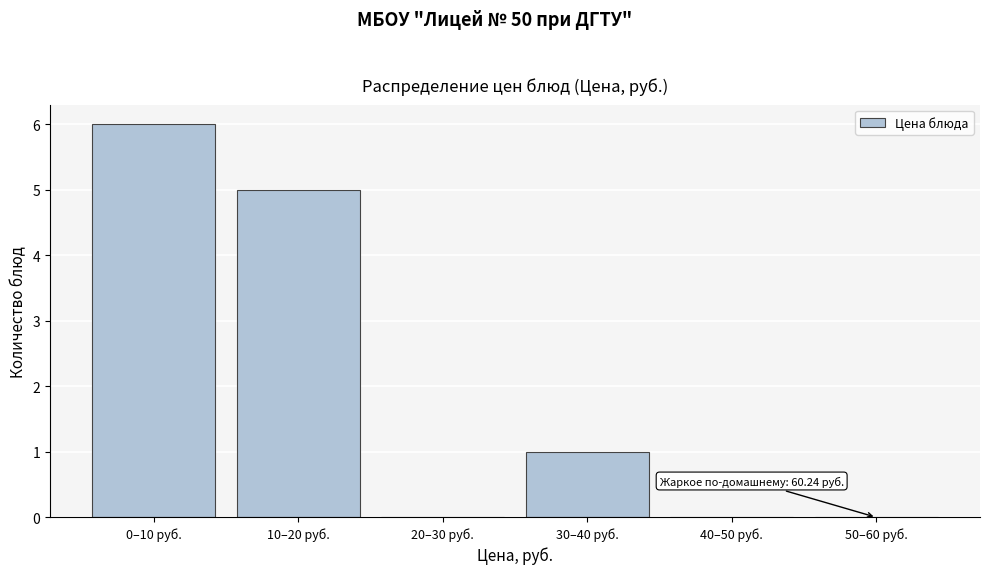

Which has a higher value, 50–60 руб. or 30–40 руб.?

30–40 руб.